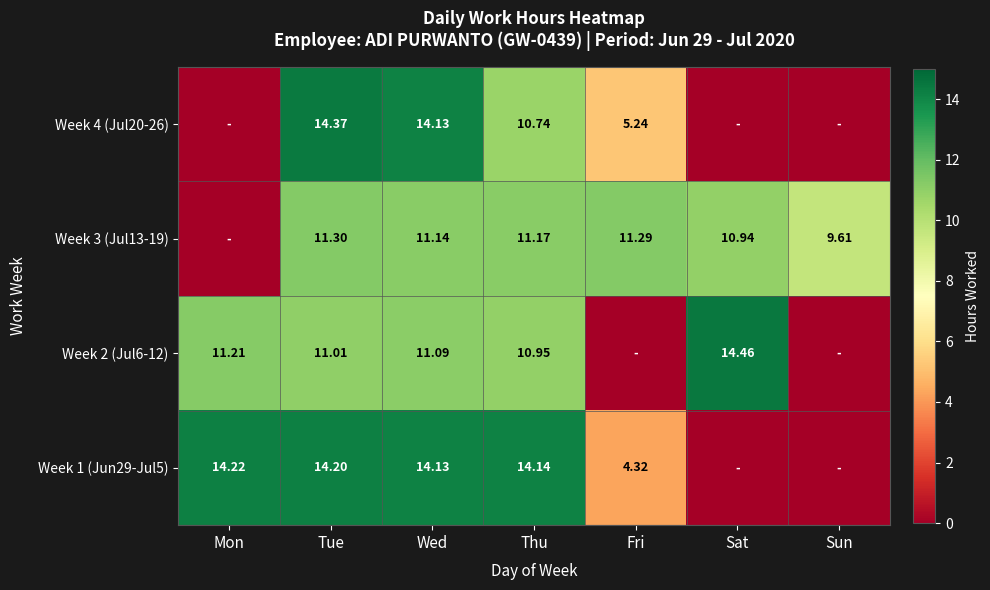

Is the value of Week 4 (Jul20-26) at Wed greater than the value of Week 3 (Jul13-19) at Wed?

Yes